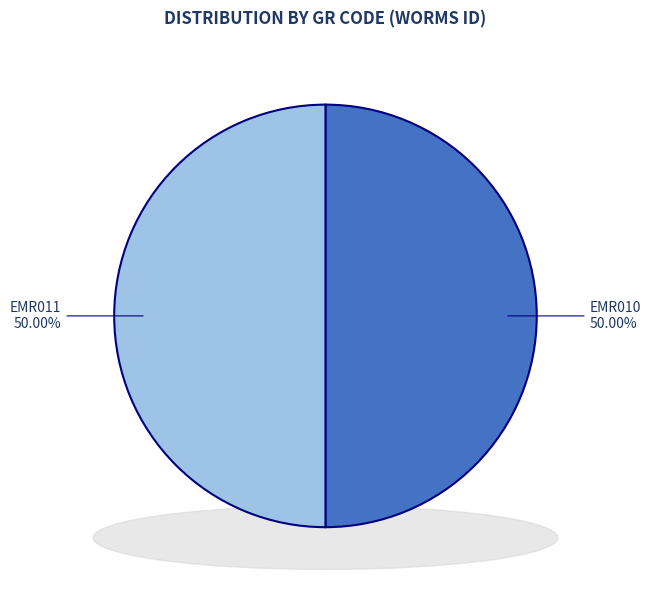

What is the largest slice in the pie chart?

EMR011